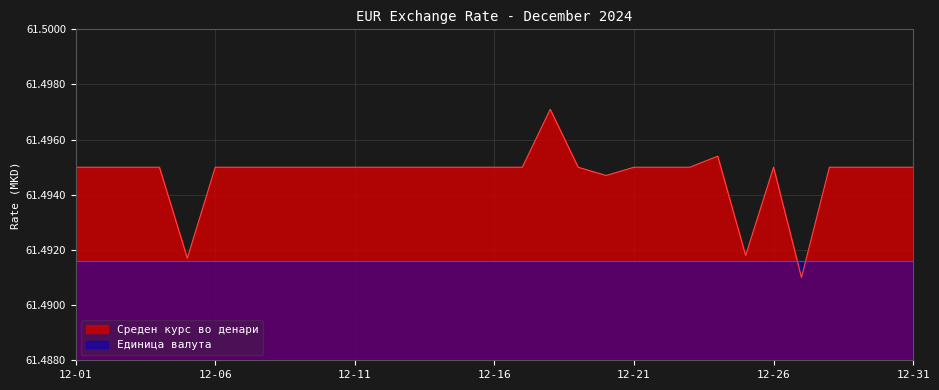

How many categories are shown in the chart?

31